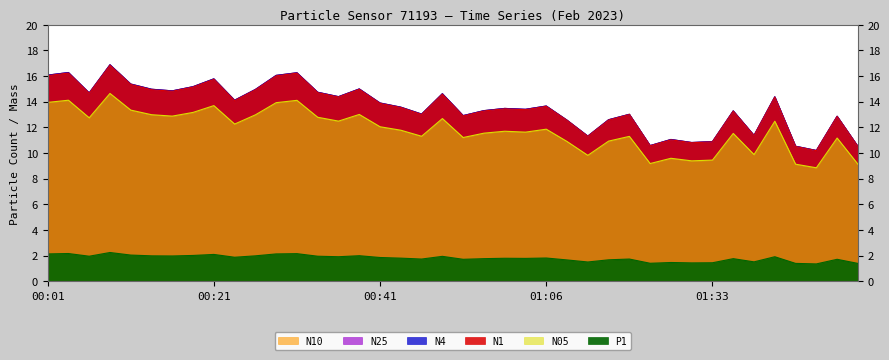

What is the maximum value for P1?

2.2